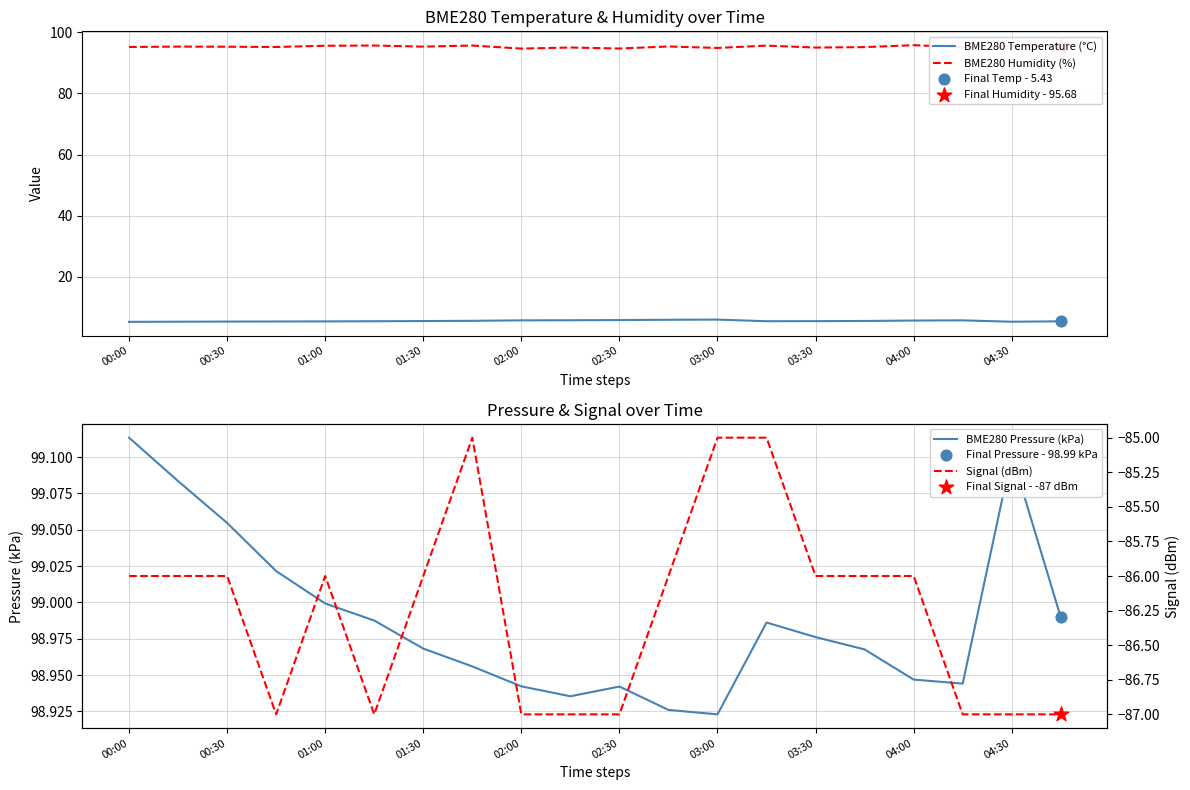

Which series has the largest total across all categories?

BME280 Pressure (kPa)